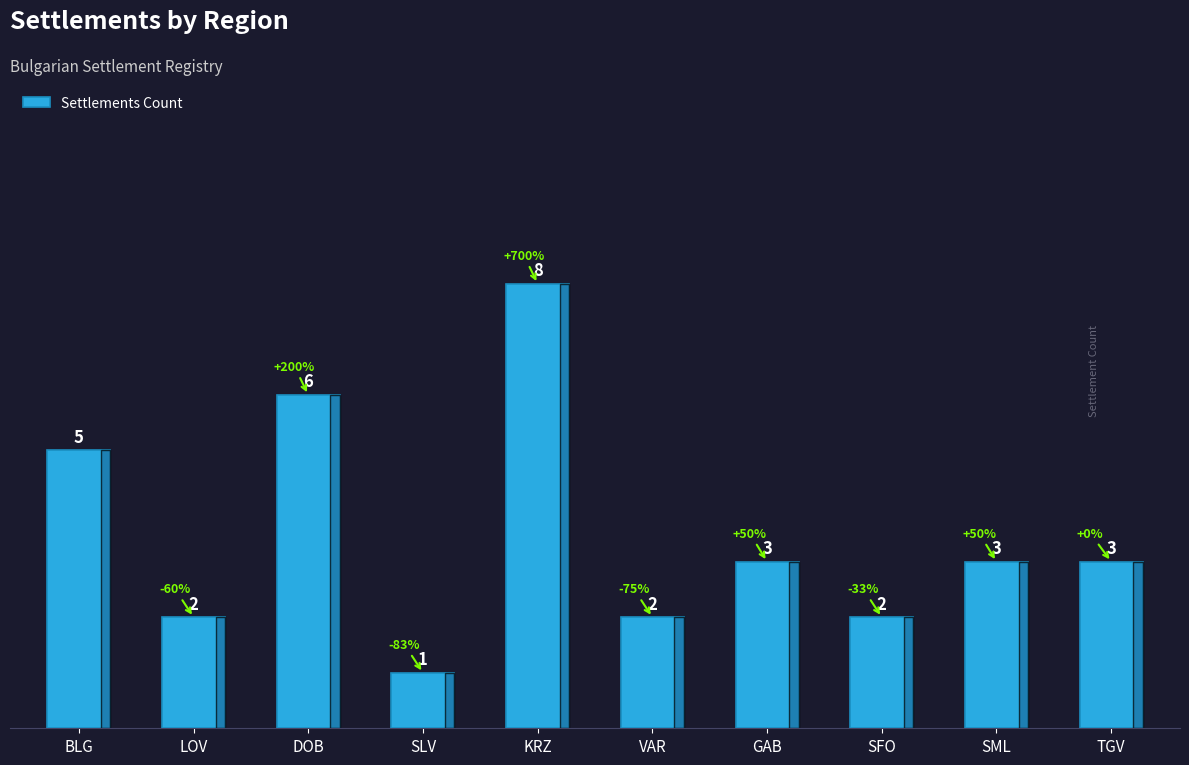

What is the average value?

4